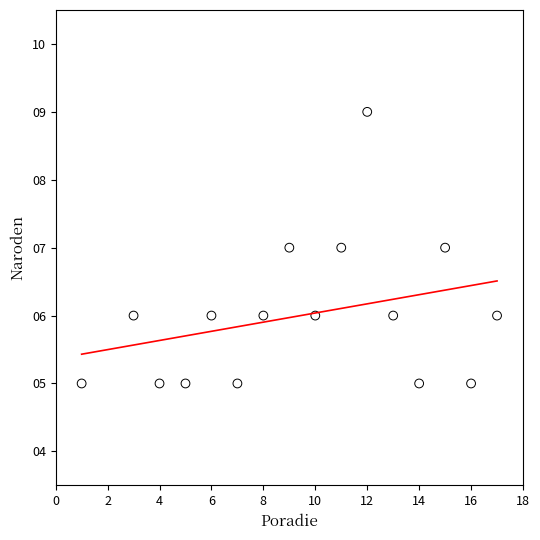

What is the range of X values (max minus min)?

16